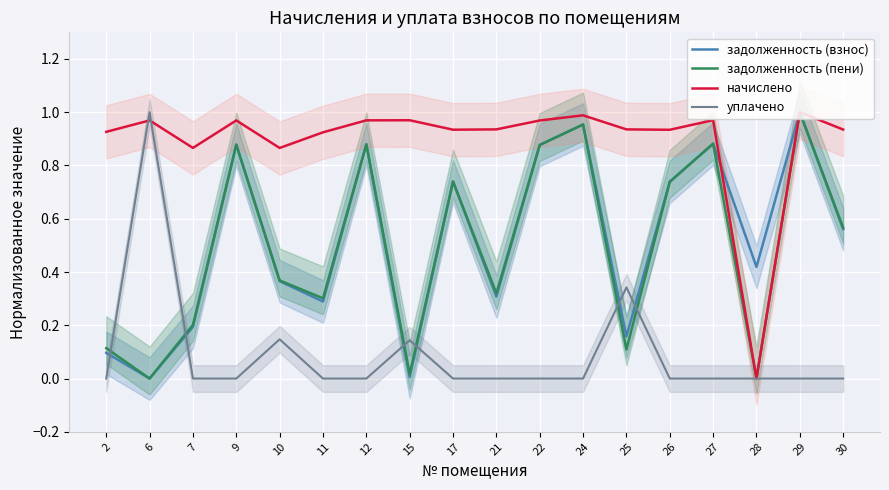

List the labels in order of задолженность (пени) value, smallest first.

6, 28, 15, 25, 2, 7, 11, 21, 10, 30, 26, 17, 22, 9, 12, 27, 24, 29